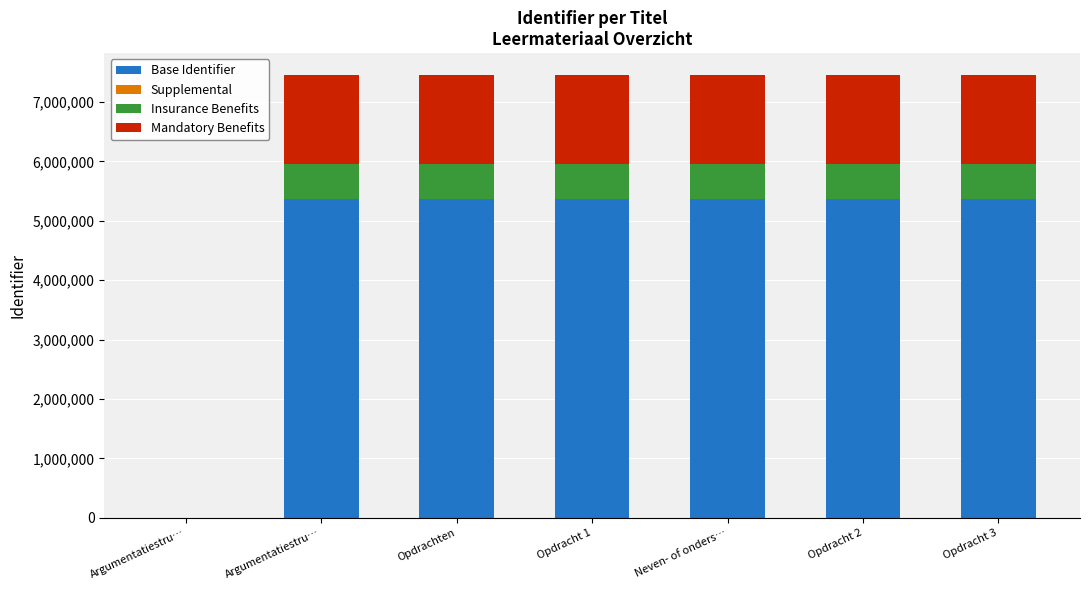

What is the difference between the maximum and minimum values in the Base Identifier series?

5365443